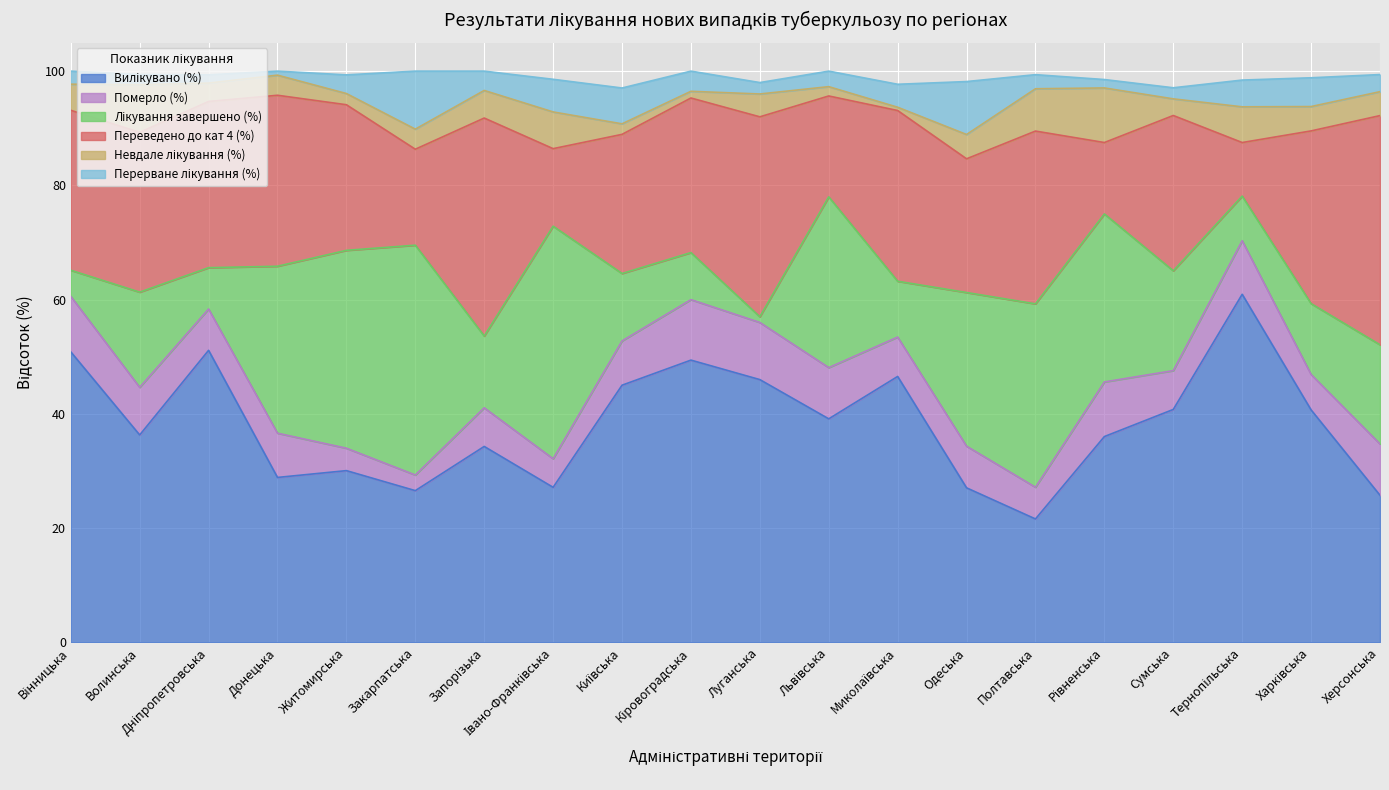

How many distinct data groups are displayed?

6